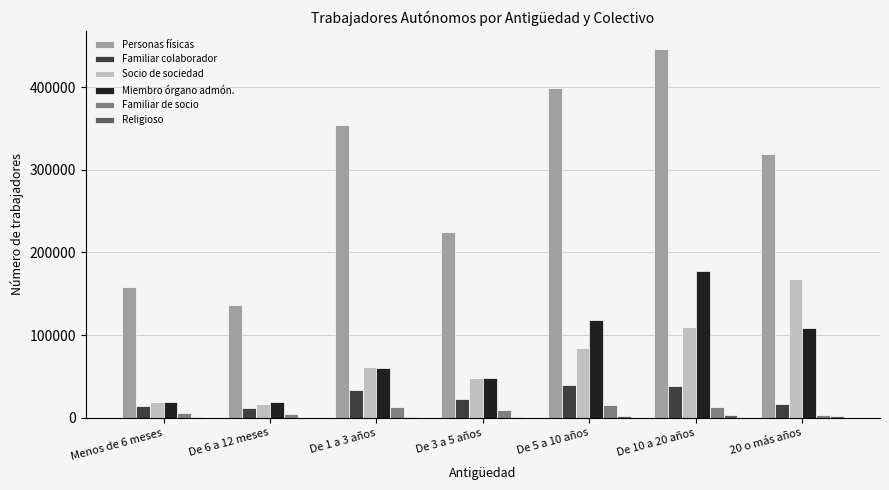

The value of Personas físicas at De 10 a 20 años is 445713. True or false?

True